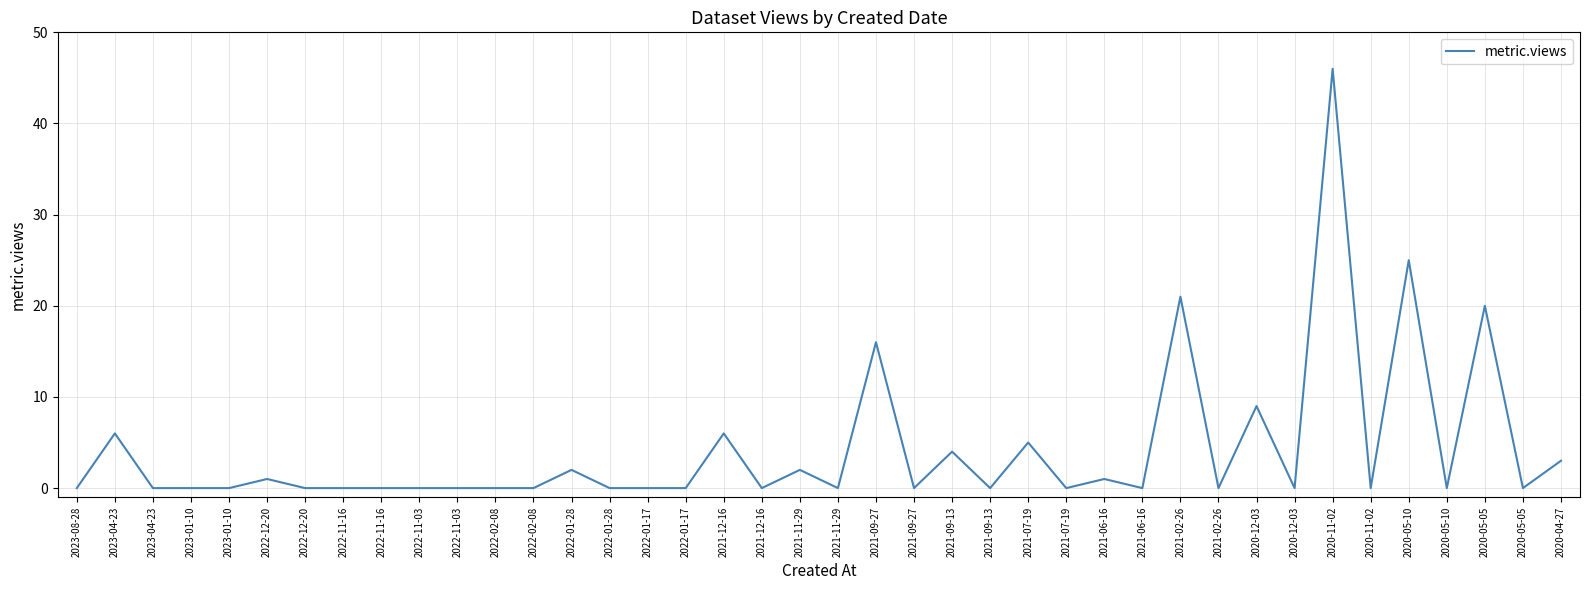

List the labels in order of value, largest first.

2020-11-02, 2020-05-10, 2021-02-26, 2020-05-05, 2021-09-27, 2020-12-03, 2023-04-23, 2021-12-16, 2021-07-19, 2021-09-13, 2020-04-27, 2022-01-28, 2021-11-29, 2022-12-20, 2021-06-16, 2023-08-28, 2023-04-23, 2023-01-10, 2023-01-10, 2022-12-20, 2022-11-16, 2022-11-16, 2022-11-03, 2022-11-03, 2022-02-08, 2022-02-08, 2022-01-28, 2022-01-17, 2022-01-17, 2021-12-16, 2021-11-29, 2021-09-27, 2021-09-13, 2021-07-19, 2021-06-16, 2021-02-26, 2020-12-03, 2020-11-02, 2020-05-10, 2020-05-05